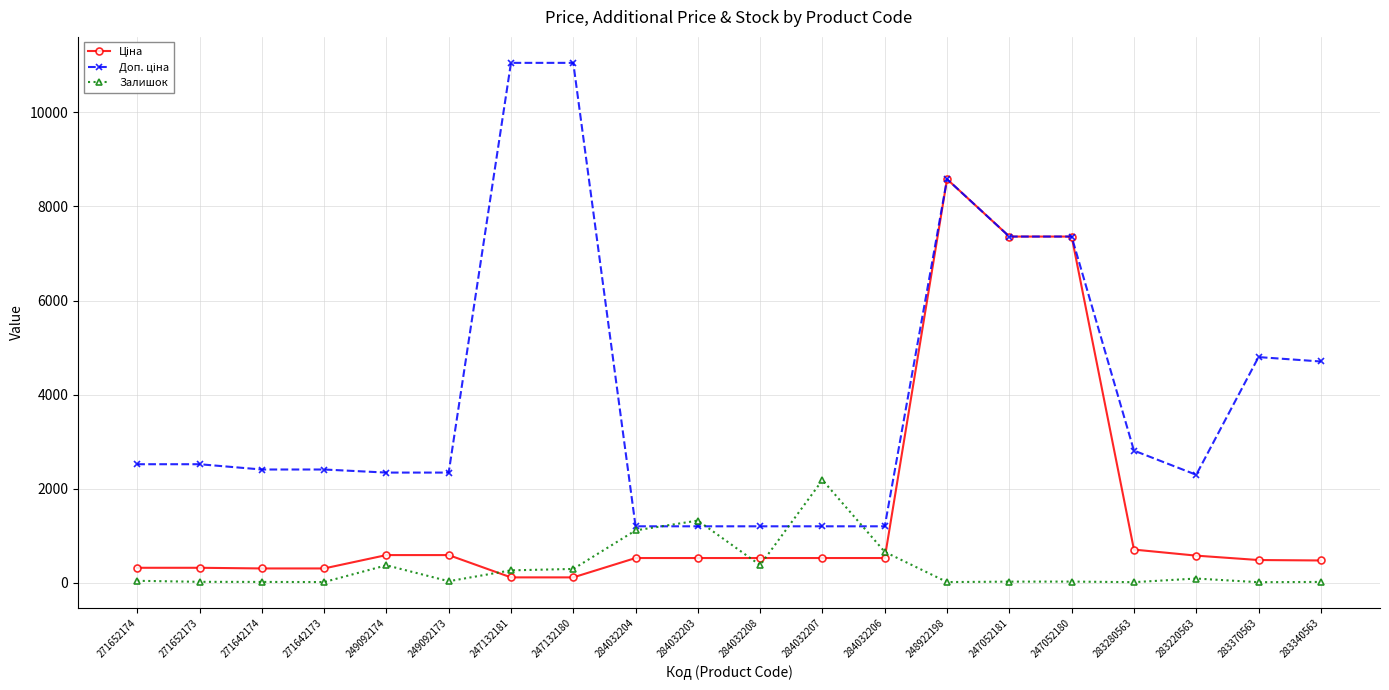

At which category is the sum across all series the highest?

248922198